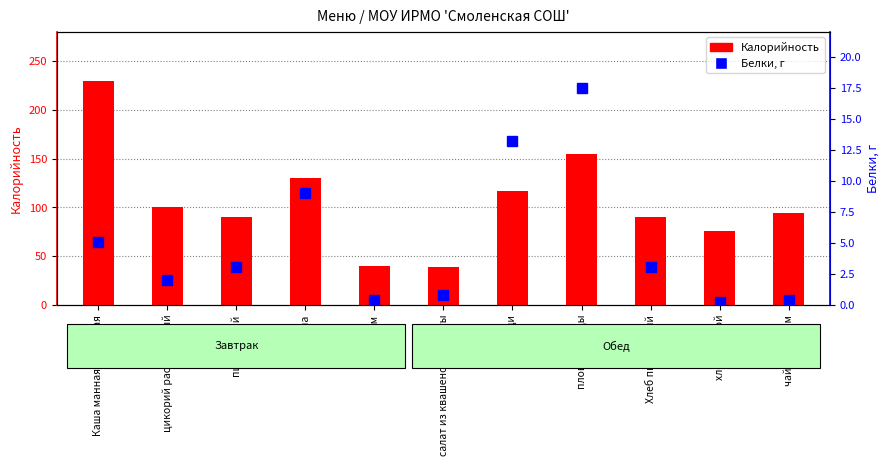

Which series has the widest spread of values?

Калорийность